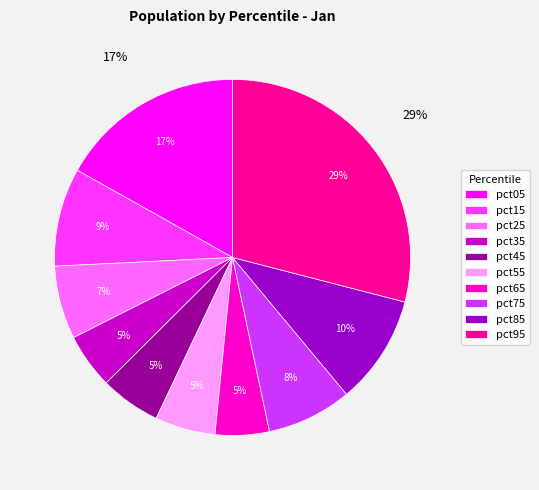

To the nearest percent, what is the difference between the pct85 and pct15 slice percentages?

1%